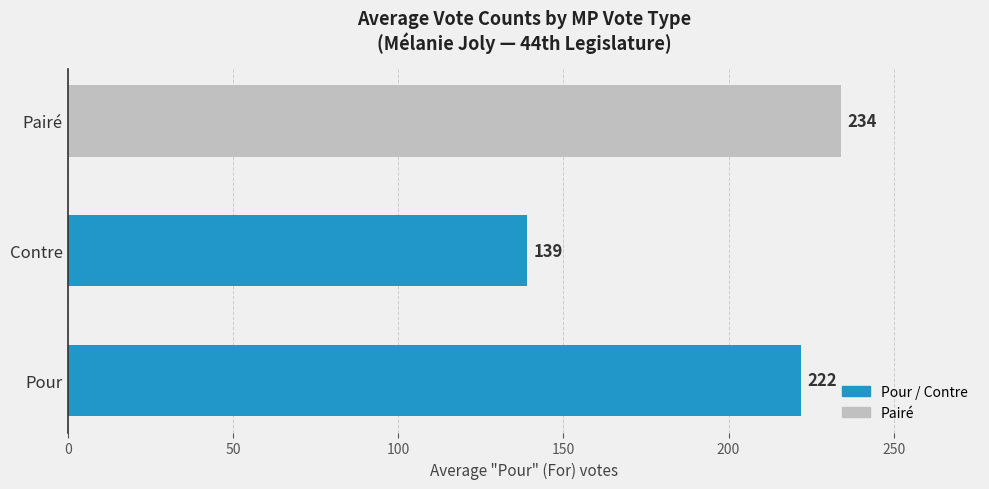

The value at Contre is 139. True or false?

True